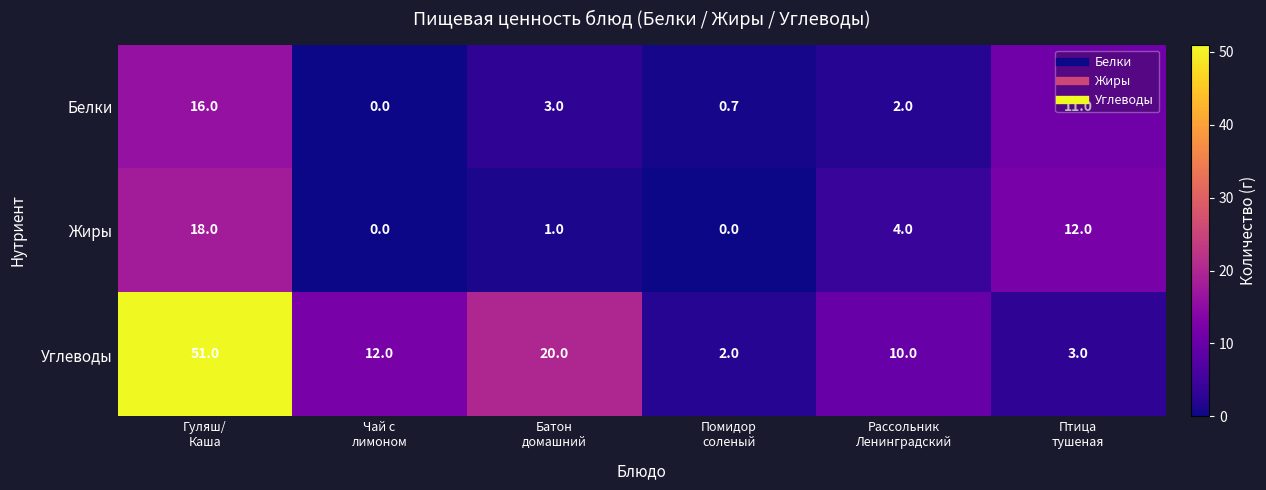

Which series has the largest total across all categories?

Углеводы